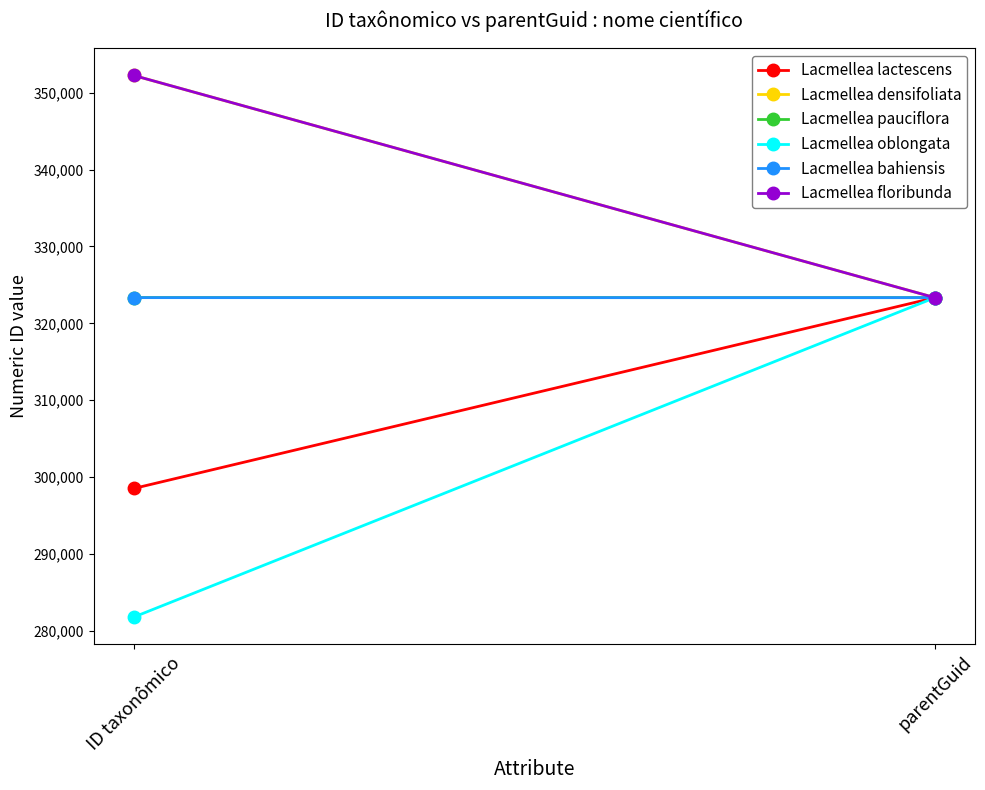

True or false: Lacmellea oblongata has a value of 466920 at ID taxonômico.

False